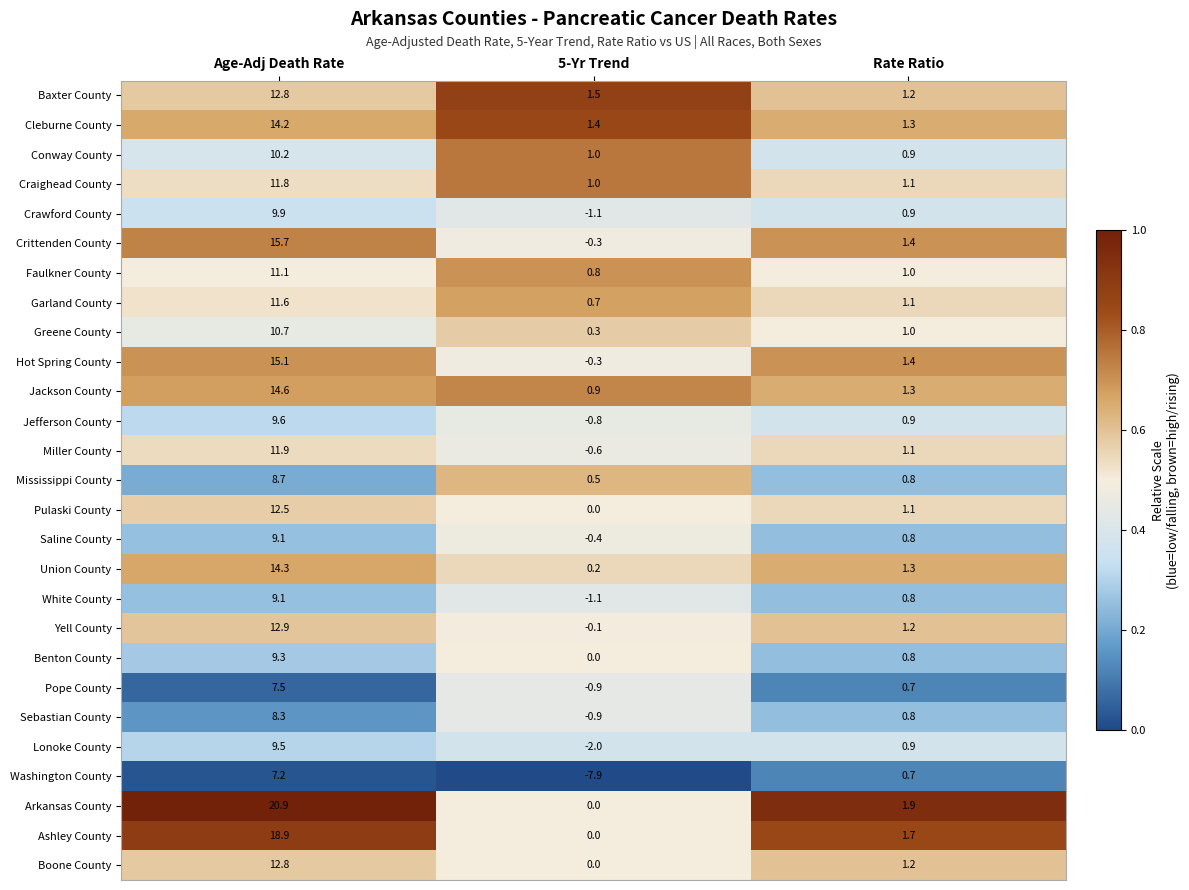

How many categories are shown in the chart?

3